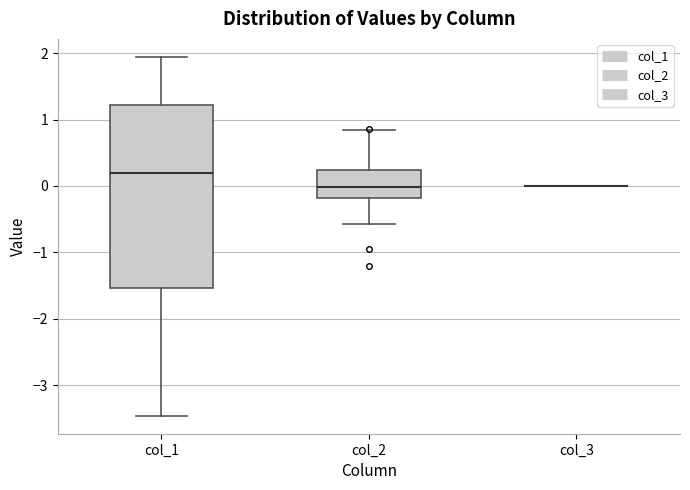

Reading left to right, read every box against the y-axis: the position of its median line, the range the box covers, and the ends of its whiskers. The values are not printed on the chart, so give them approximately, as read against the axis.

col_1: median 0.2, box -1.5 to 1.2, whiskers -3.5 to 1.9
col_2: median 0.0, box -0.2 to 0.2, whiskers -0.6 to 0.8
col_3: box collapsed to a line at 0.0, whiskers 0.0 to 0.0